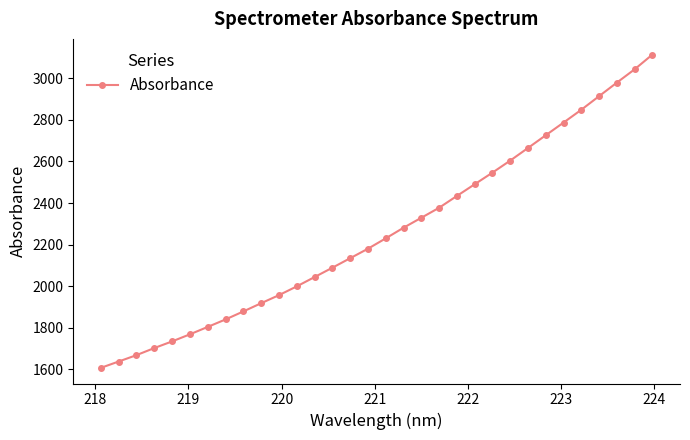

What is the difference between the second highest and minimum values?

1437.5